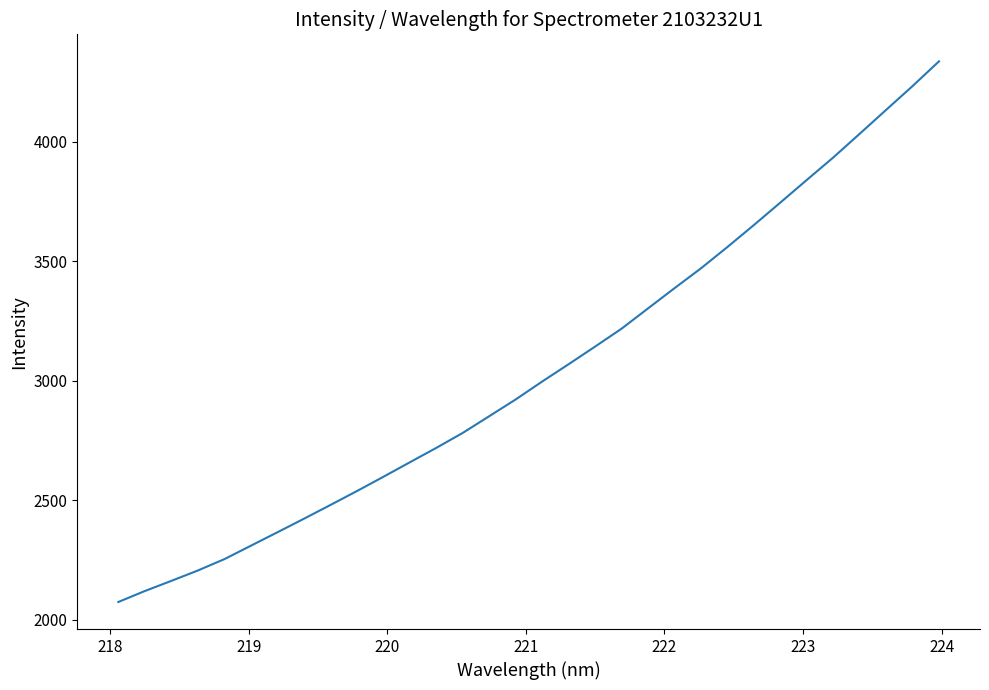

What is the difference between the maximum and second lowest values?

2216.7